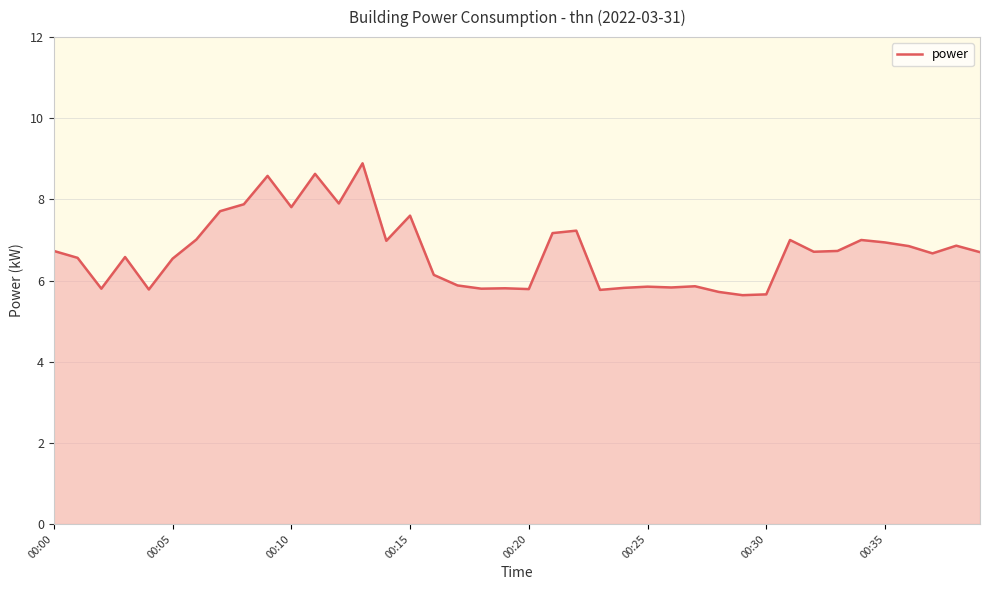

What is the smallest value displayed?

5.6